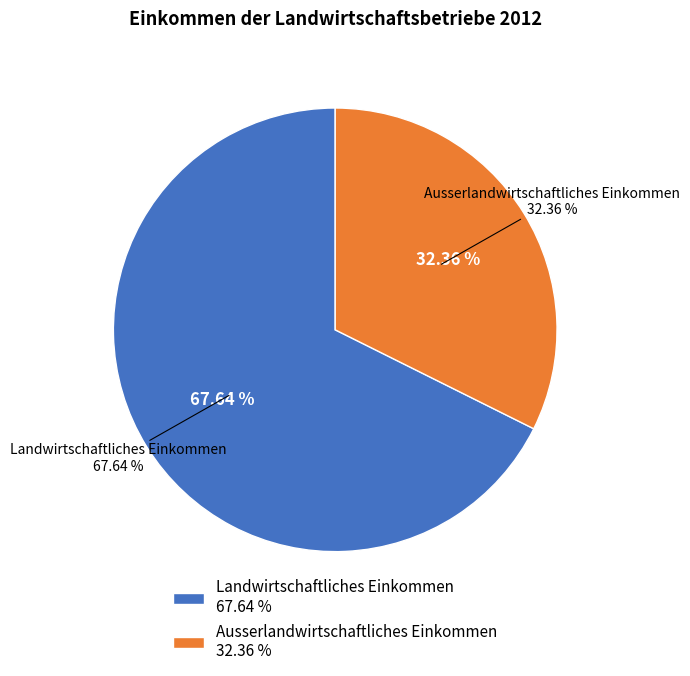

How many segments does this pie chart have?

2